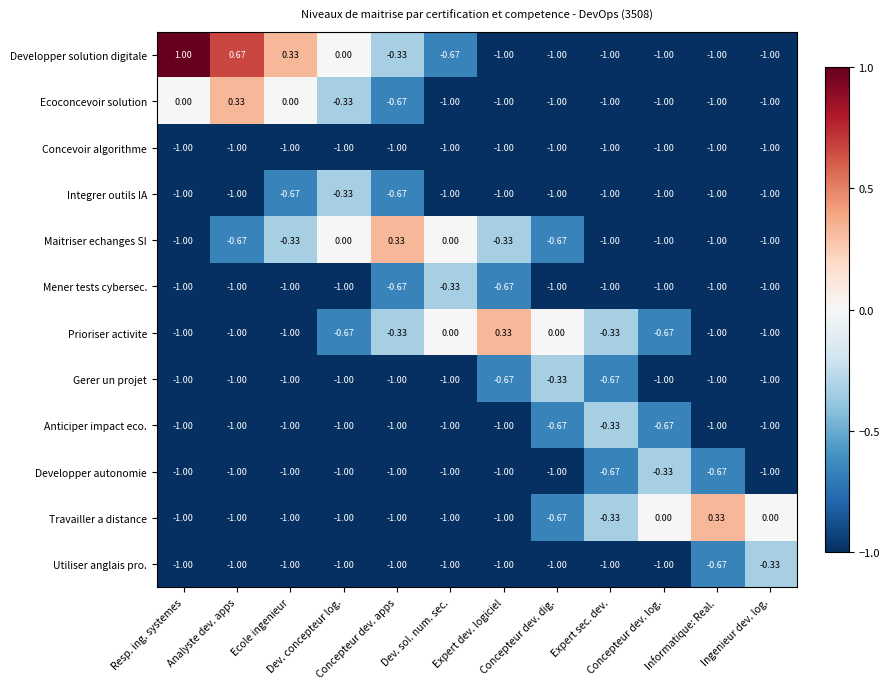

How many series are shown in this chart?

12